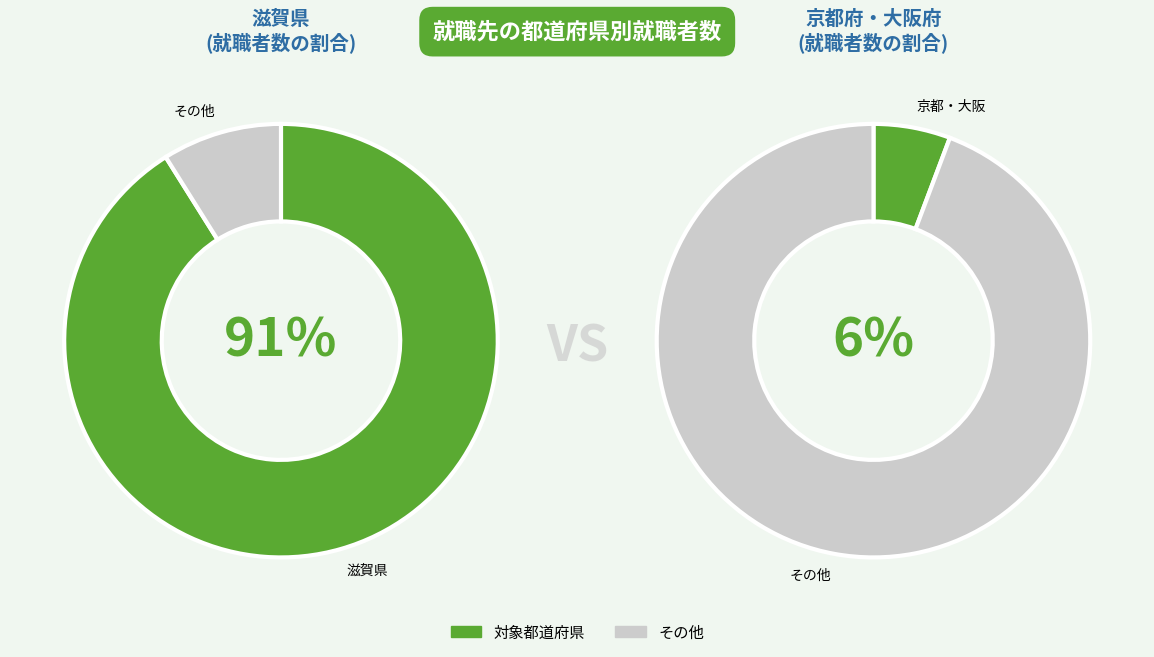

Which slice is the largest?

滋賀県